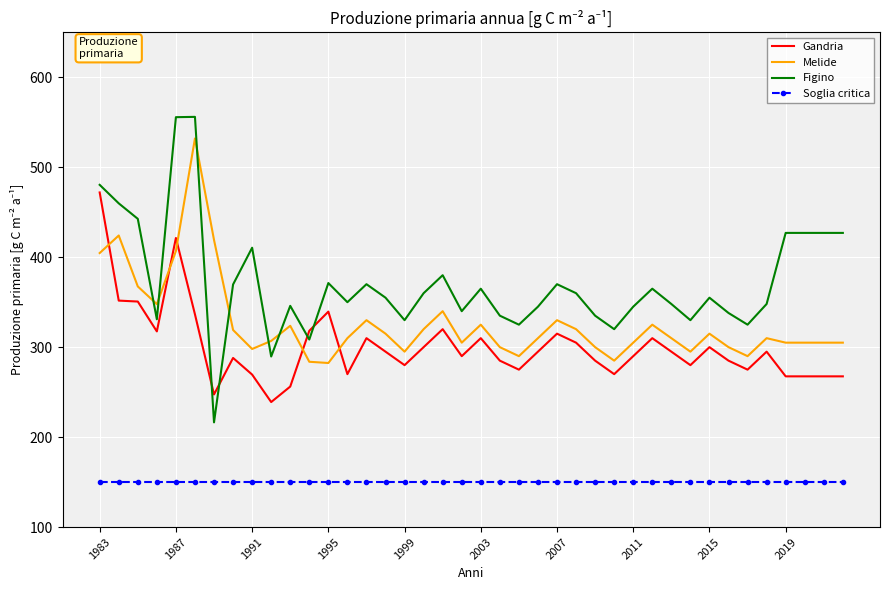

Which series has the largest total across all categories?

Figino